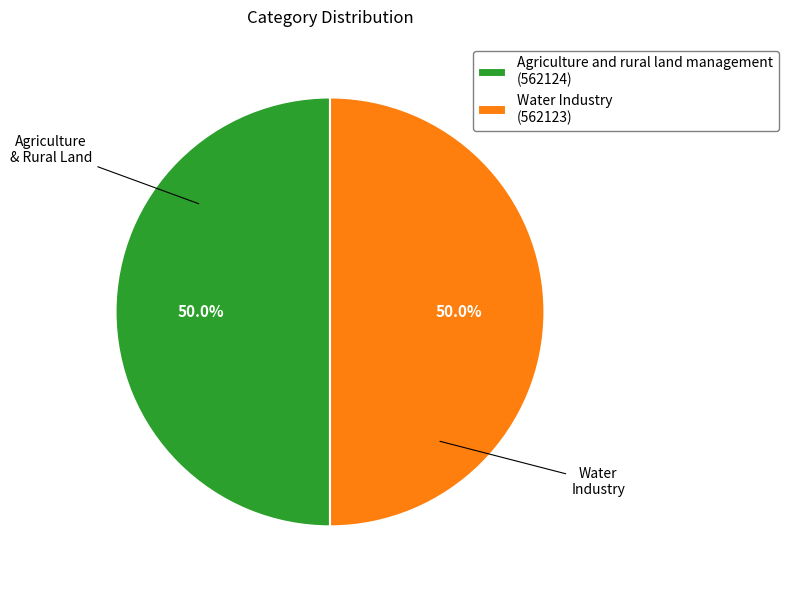

Is the sum of Water Industry and Agriculture and rural land management greater than half?

Yes